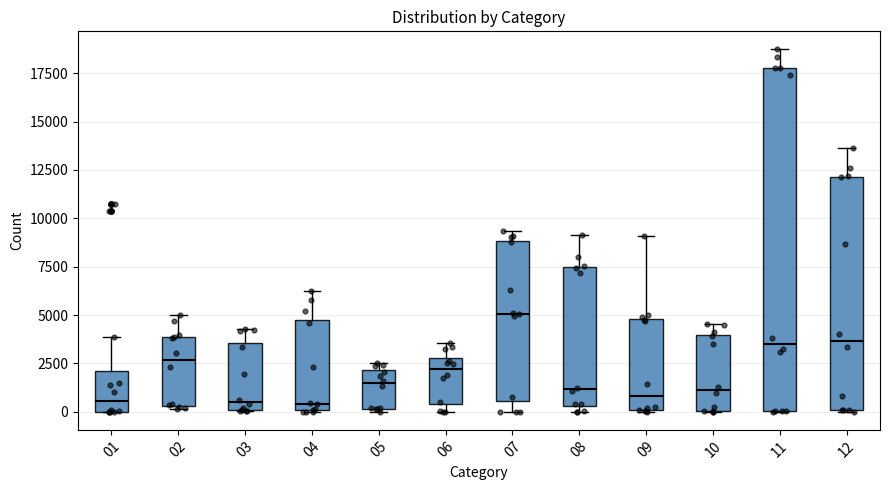

Which box is the tallest, from its lower edge to its upper edge?

11